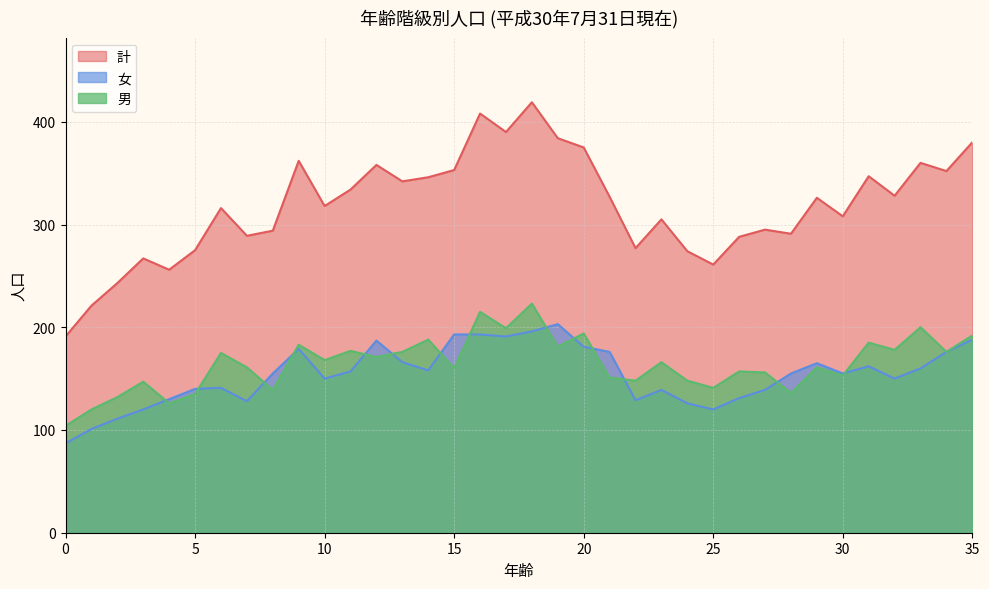

Reading left to right, what are all the values shown in this chart?

男: 104	120	132	147	126	135	175	161	139	183	168	177	171	176	188	160	215	199	223	181	194	151	148	166	148	141	157	156	136	161	153	185	178	200	176	192
女: 87	101	111	120	130	140	141	128	155	179	150	157	187	166	158	193	193	191	196	203	181	176	129	139	126	120	131	139	155	165	155	162	150	160	176	188
計: 191	221	243	267	256	275	316	289	294	362	318	334	358	342	346	353	408	390	419	384	375	327	277	305	274	261	288	295	291	326	308	347	328	360	352	380